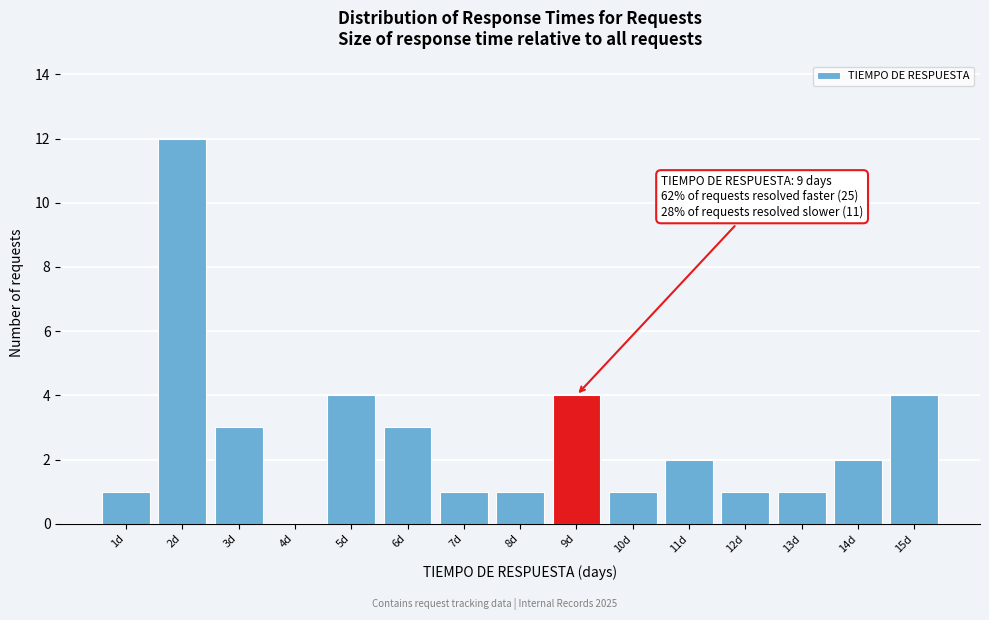

Which range on the x-axis has the tallest bar?

1.5 to 2.5